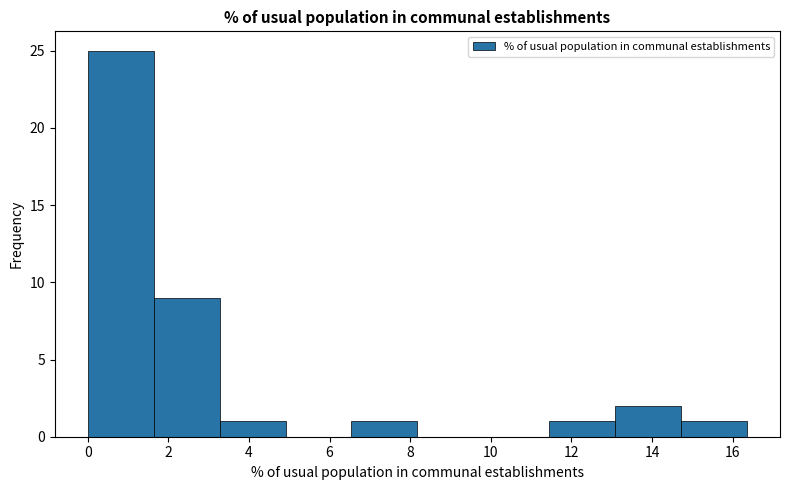

Reading left to right, transcribe this chart: for each bar, give the range it covers on the x-axis and its height. Neither the bar edges nor the heights are printed on the chart, so give them approximately, as read against the axes.

0.0 to 1.6: 25
1.6 to 3.2: 9
3.2 to 5.0: 1
5.0 to 6.6: 0
6.6 to 8.2: 1
8.2 to 9.8: 0
9.8 to 11.4: 0
11.4 to 13.0: 1
13.0 to 14.8: 2
14.8 to 16.4: 1